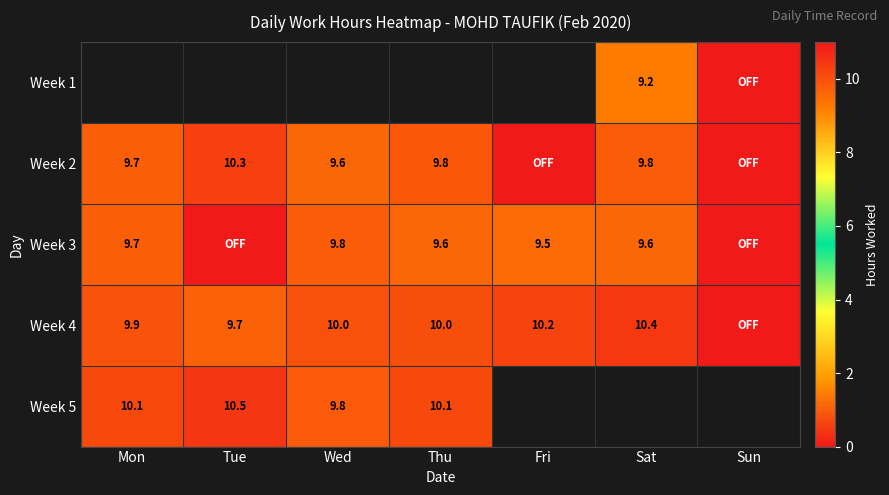

How many data points does each series have?

7